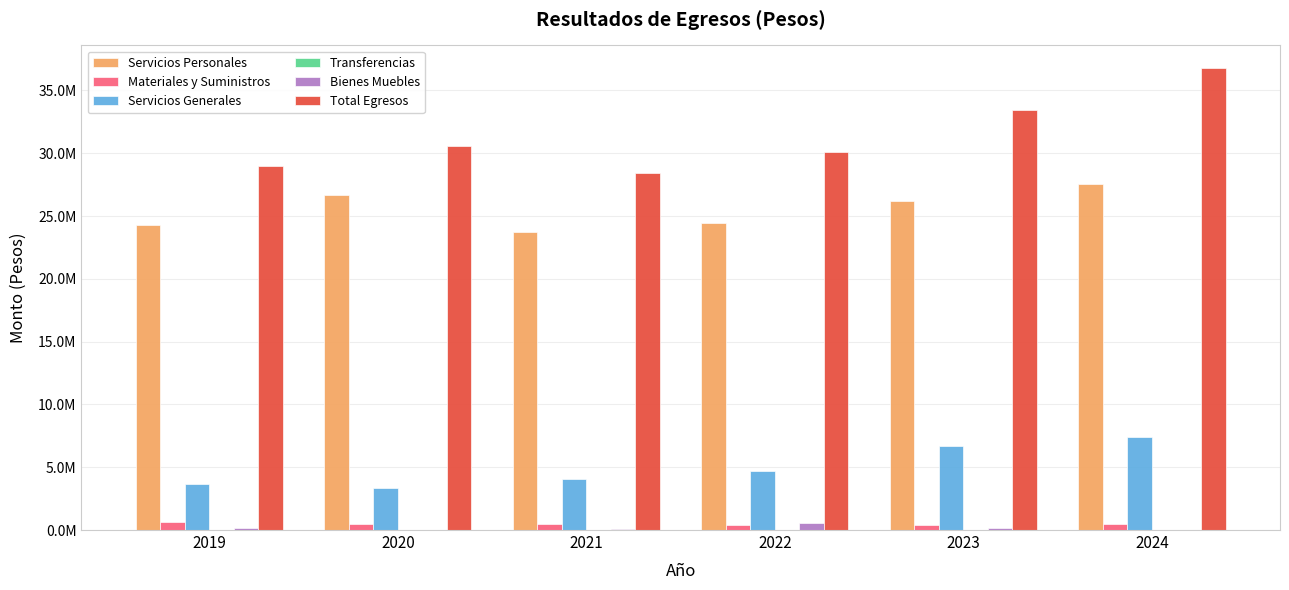

Between 2019 and 2022, which series saw the biggest shift?

Total Egresos